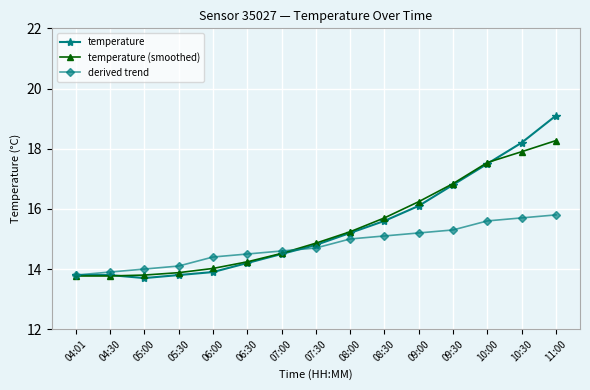

Count the number of categories in the chart.

15